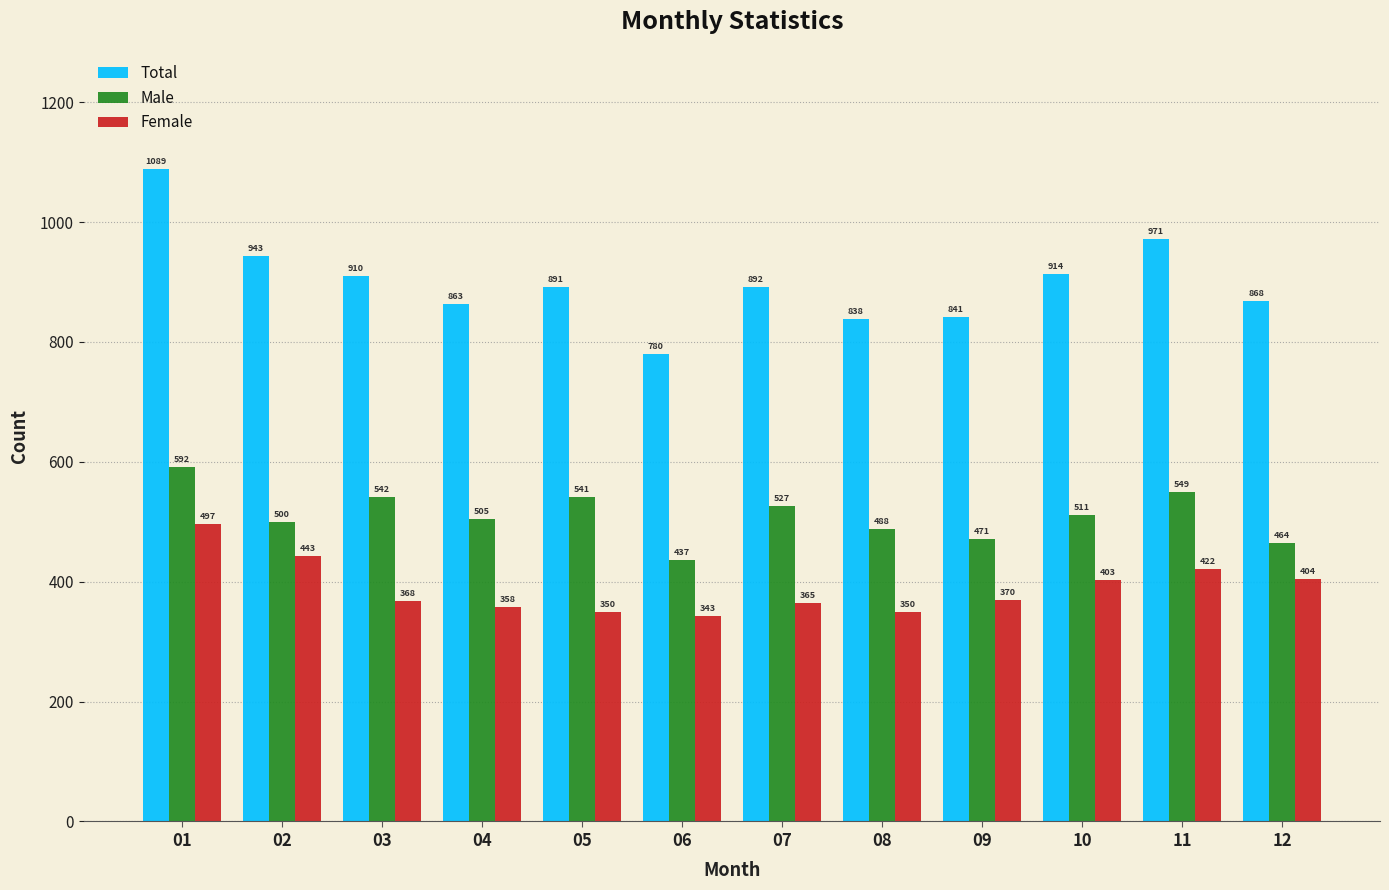

What is the spread (max minus min) of values at 05?

541